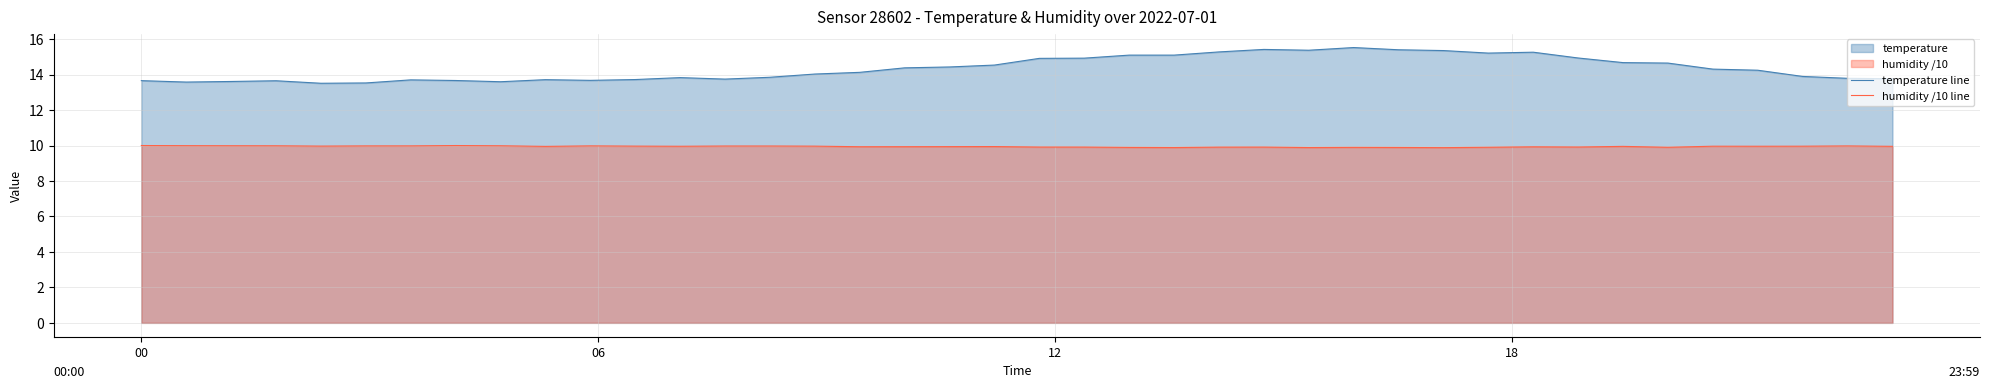

What is the average value of the temperature line series?

14.3